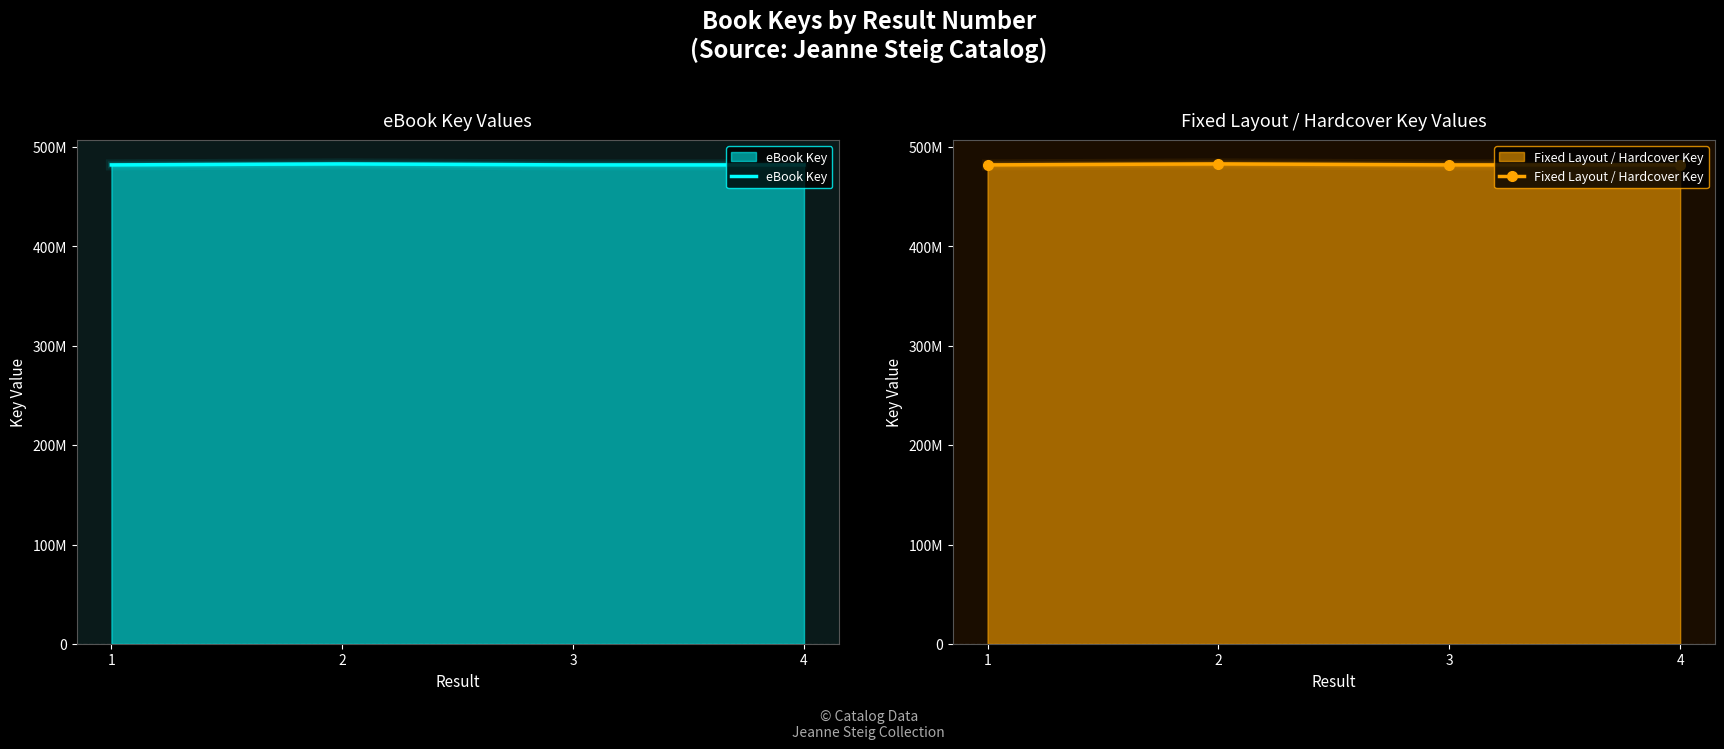

True or false: Fixed Layout / Hardcover Key and eBook Key cross at least once.

False